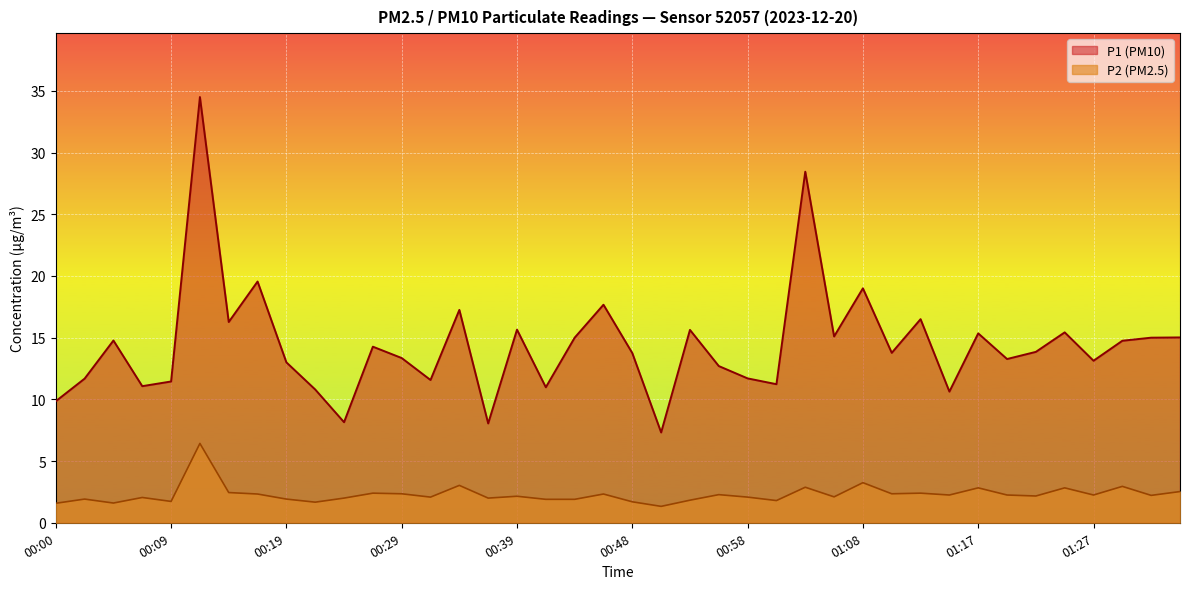

What is the minimum value for P1?

7.3